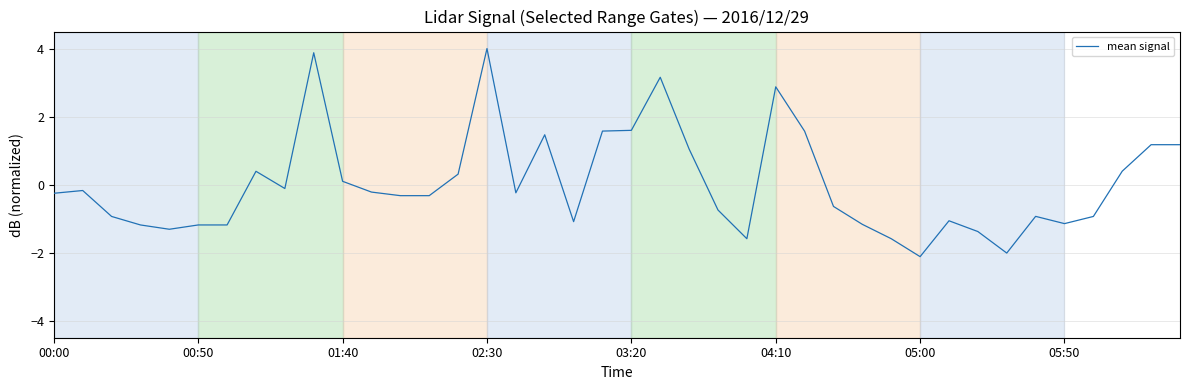

What is the difference between the maximum and minimum values?

6.1